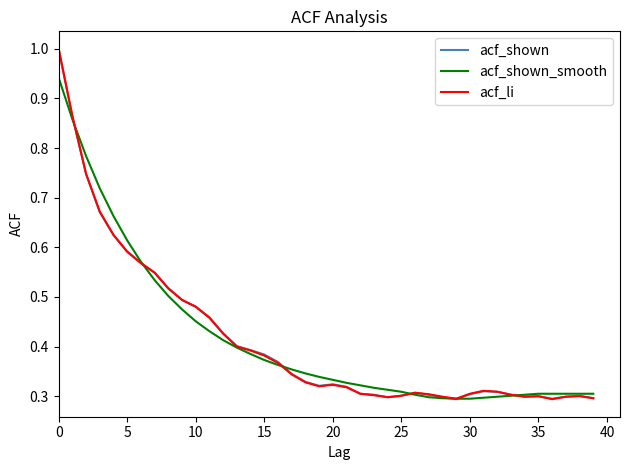

What is the label of the 16th point from the left?

15